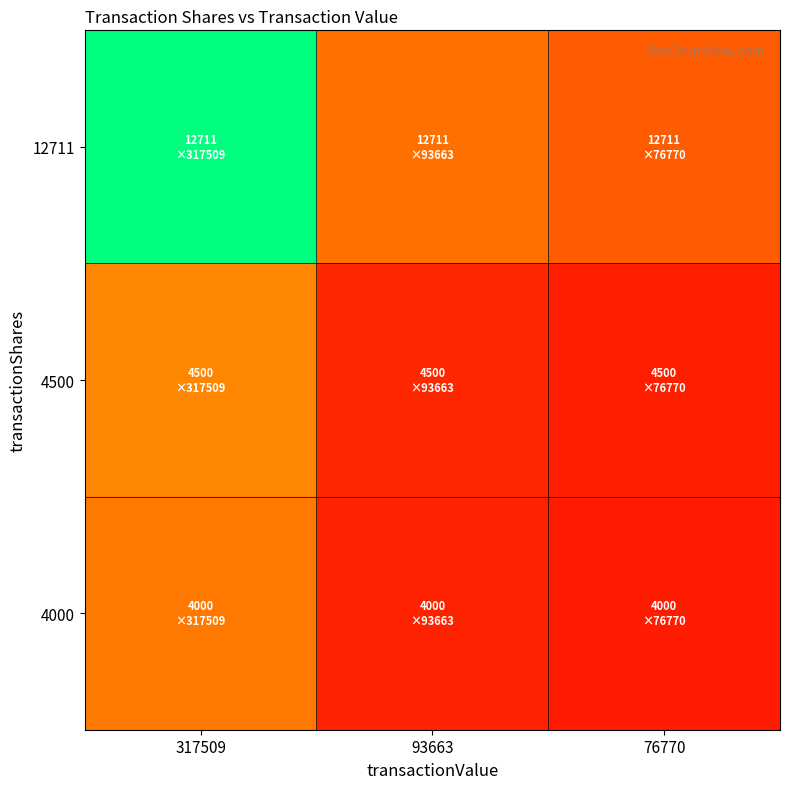

Which label corresponds to the smallest value in the chart?

76770